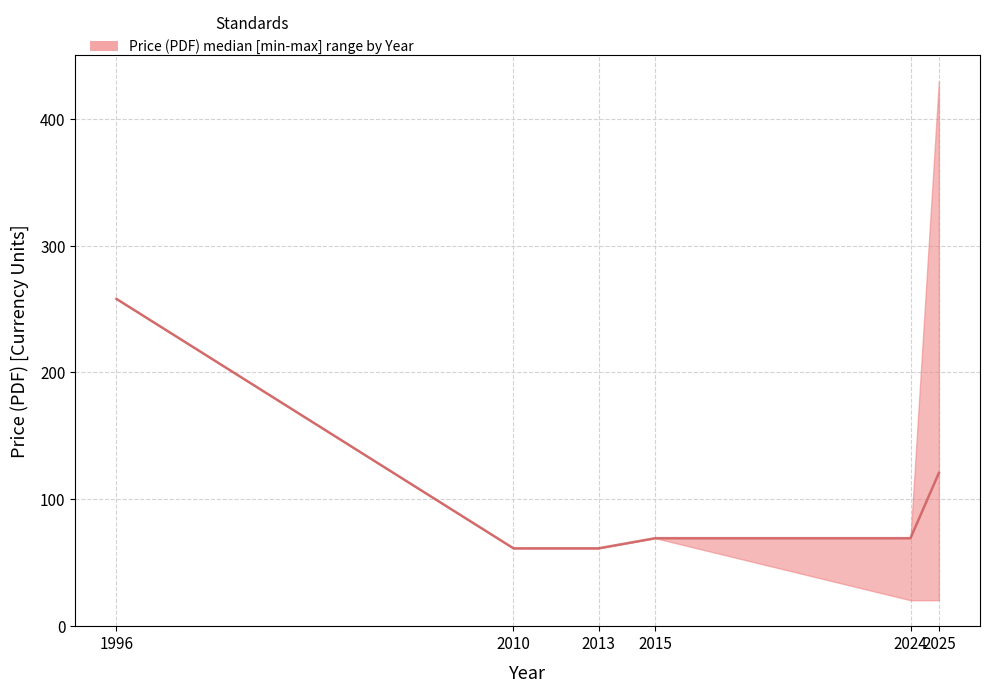

At which category is the sum across all series the highest?

1996